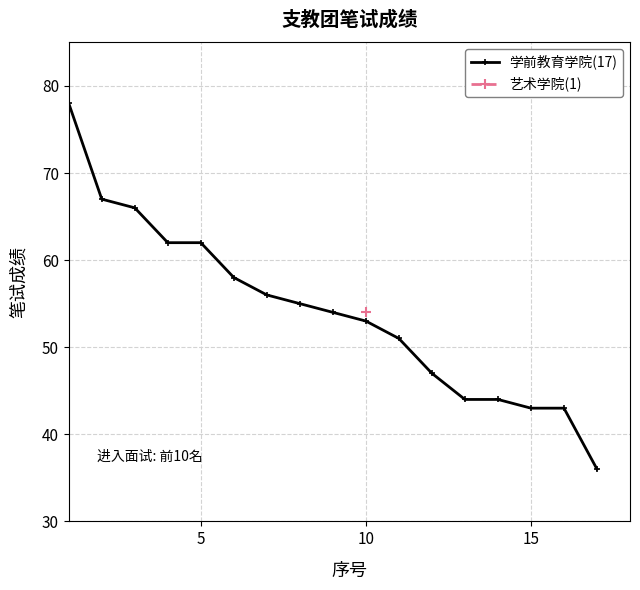

How many data points are above 54?

8